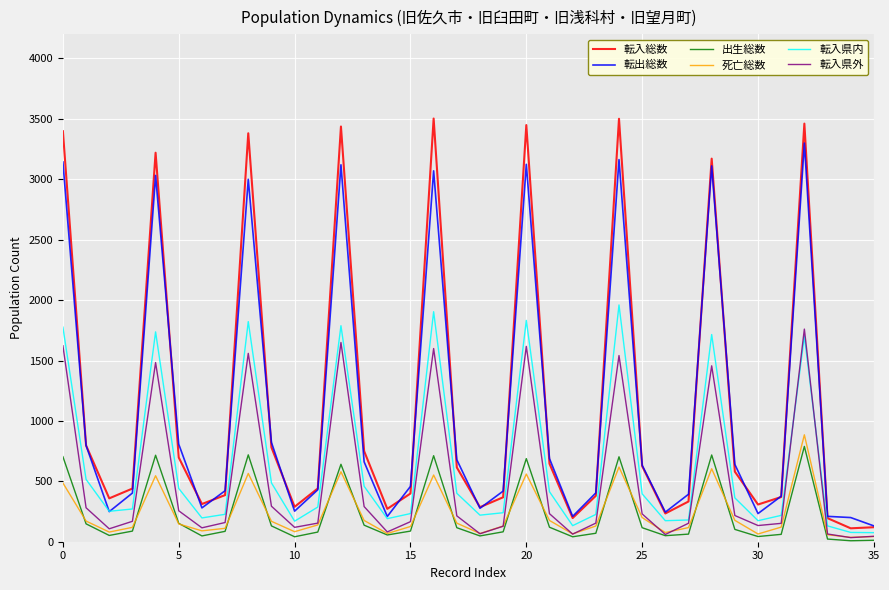

What is the minimum value shown in the chart?

8